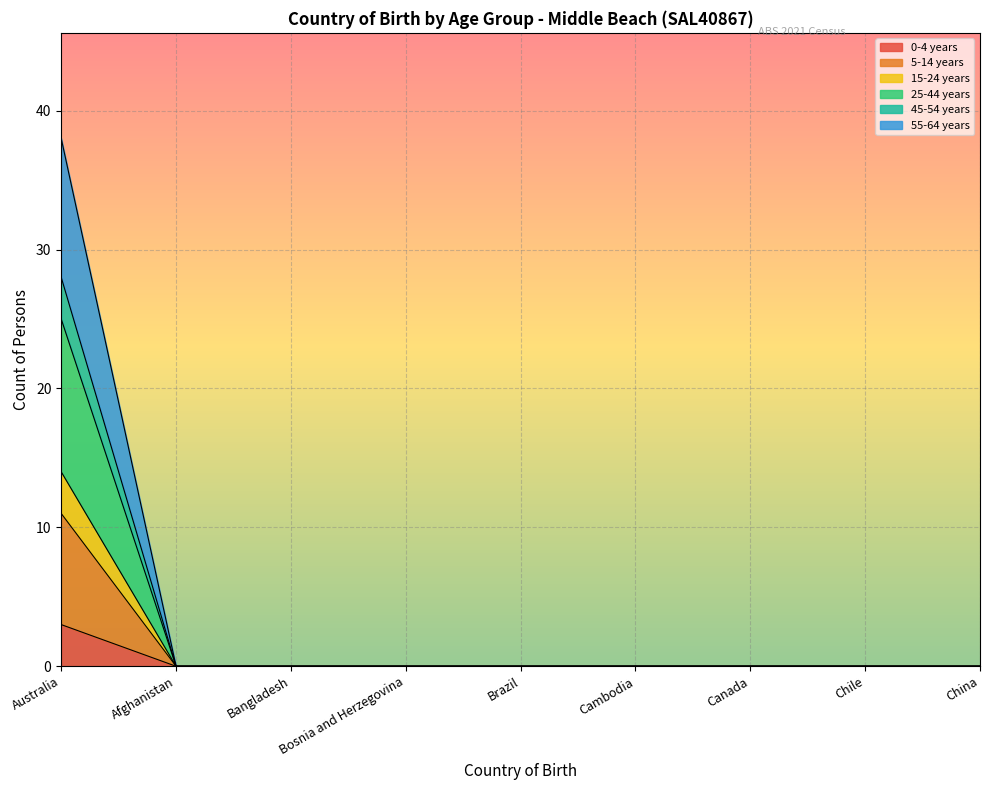

True or false: 15-24 years and 5-14 years intersect in this chart.

False